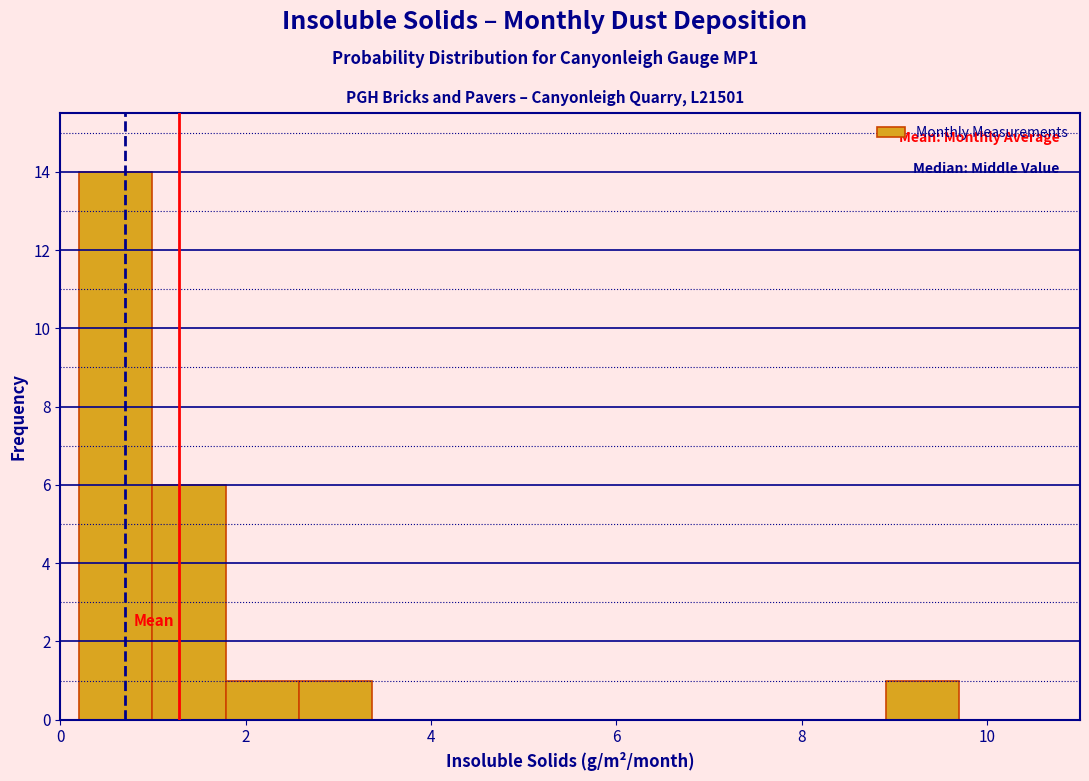

Read against the x-axis, roughly where is the centre of the tallest bar?

0.6